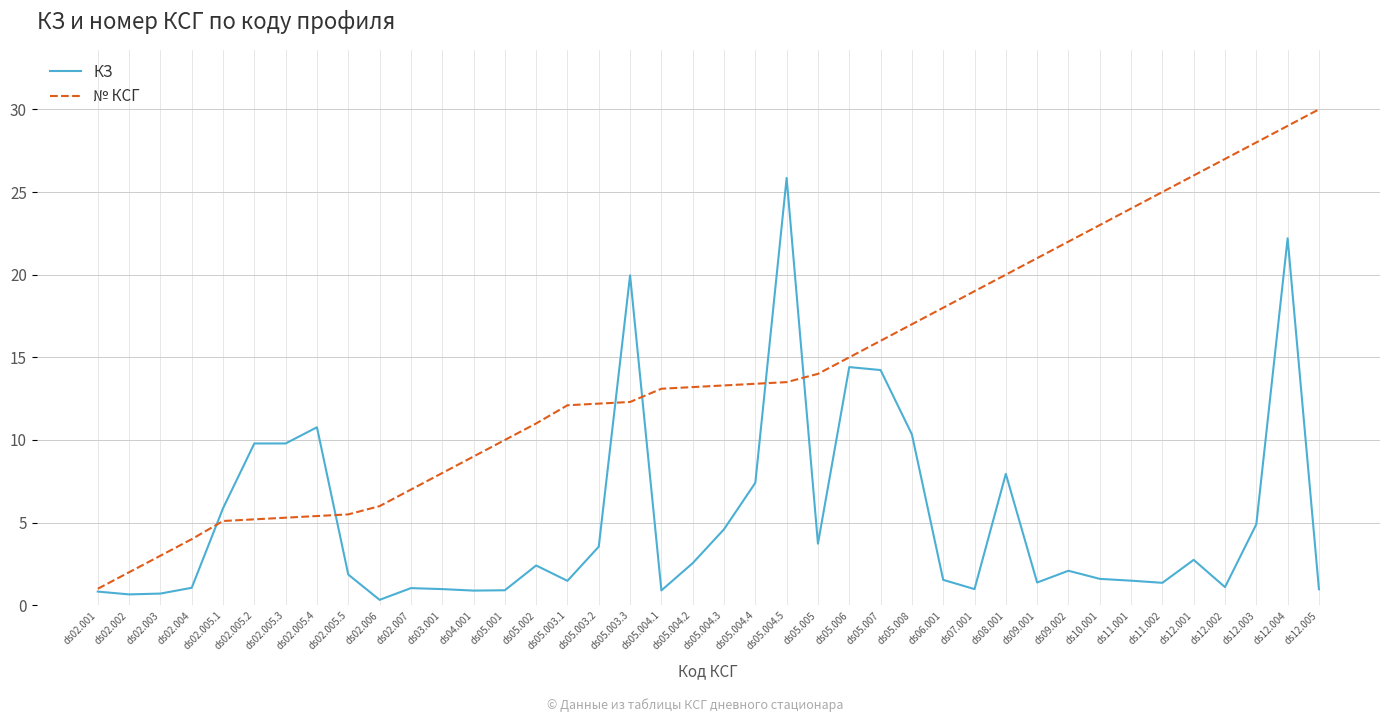

Rank the series at ds11.002 from highest to lowest value.

№ КСГ, КЗ